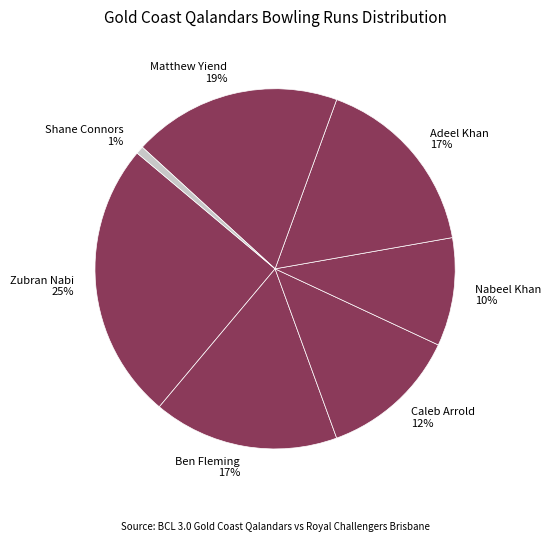

Combined, do Matthew Yiend and Adeel Khan account for over 50%?

No